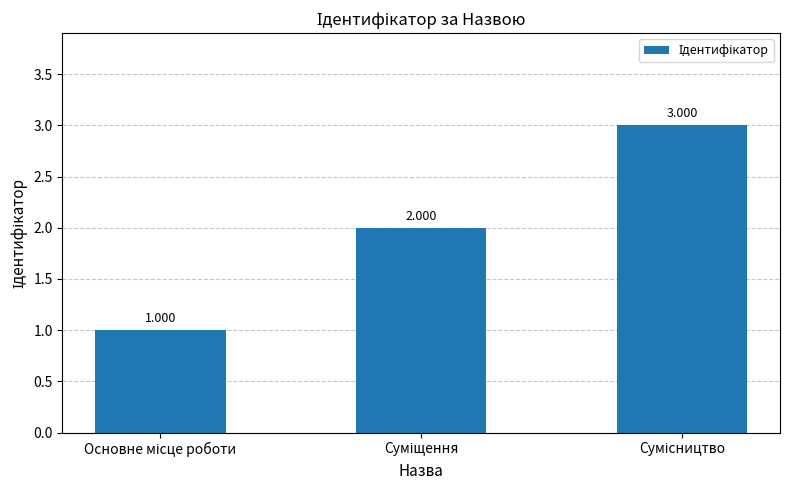

How many bars are there in total?

3